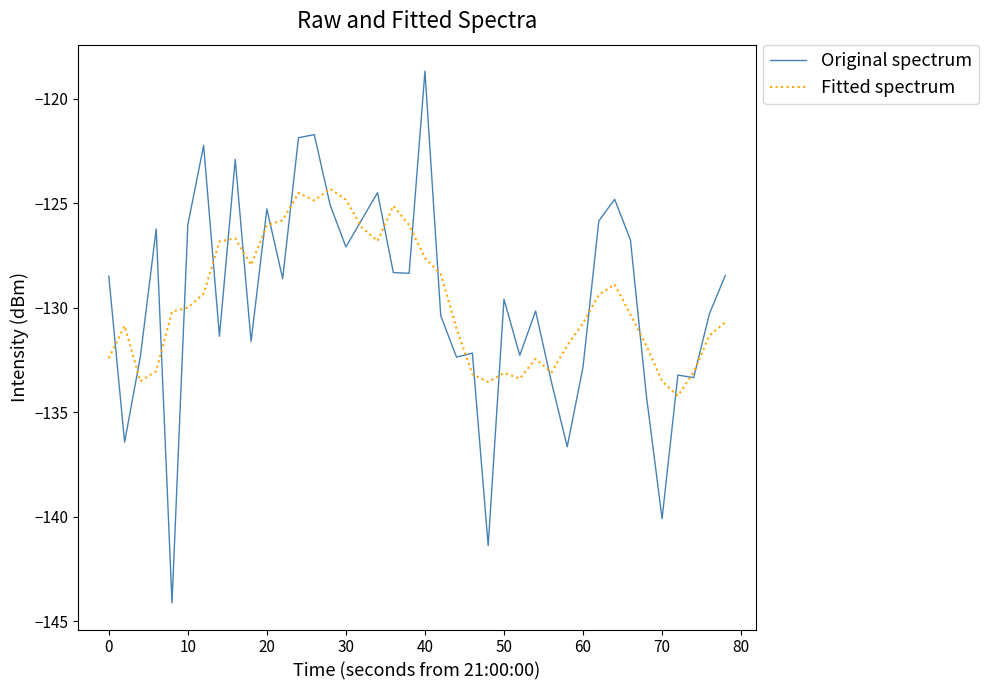

True or false: Original spectrum and Fitted spectrum cross at least once.

True